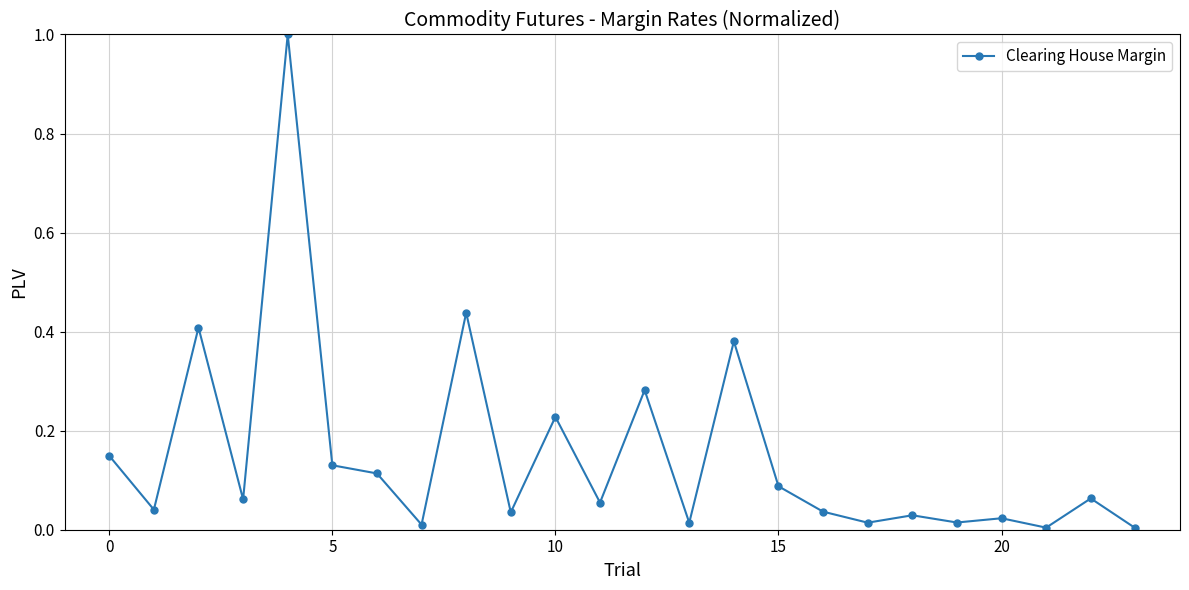

What is the sum of all values?

3.6